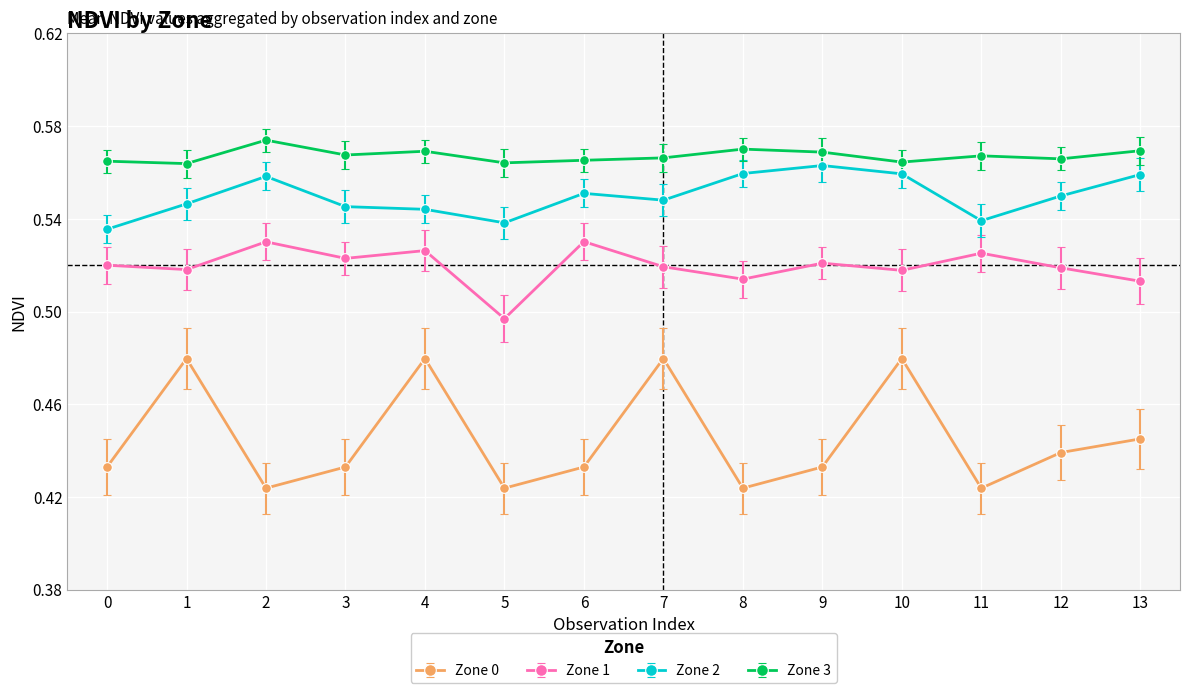

How many Zone 0 values are between 0 and 1?

14